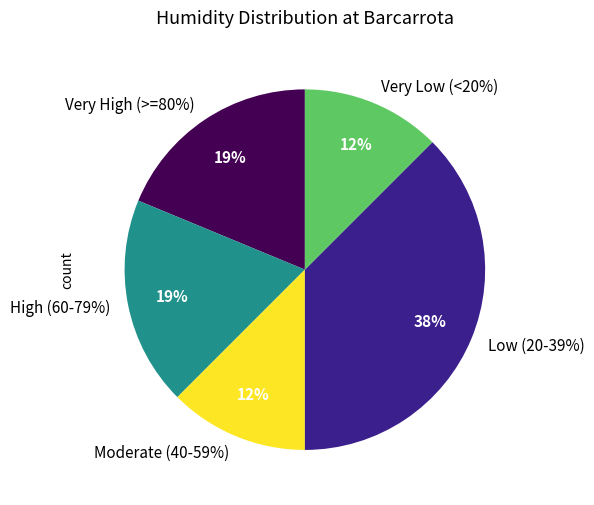

Does 03:00 account for over 50% of the chart?

No